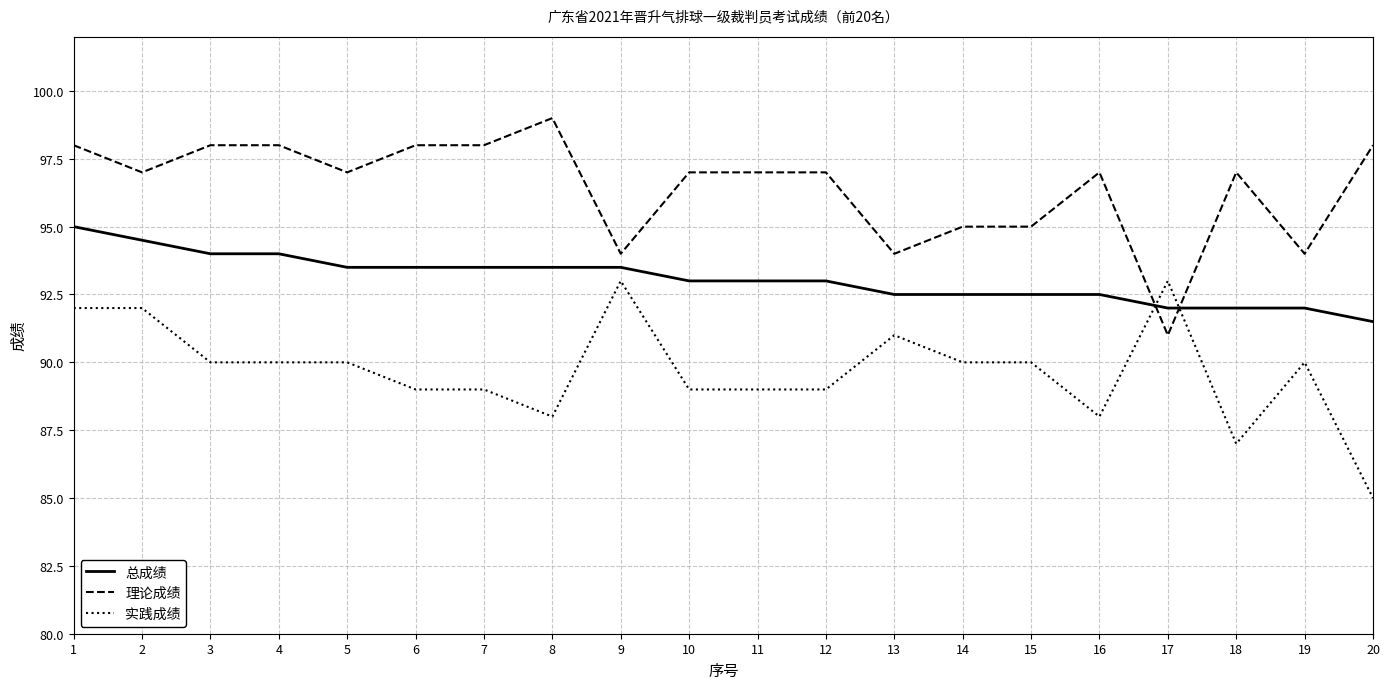

How many categories are shown in the chart?

20